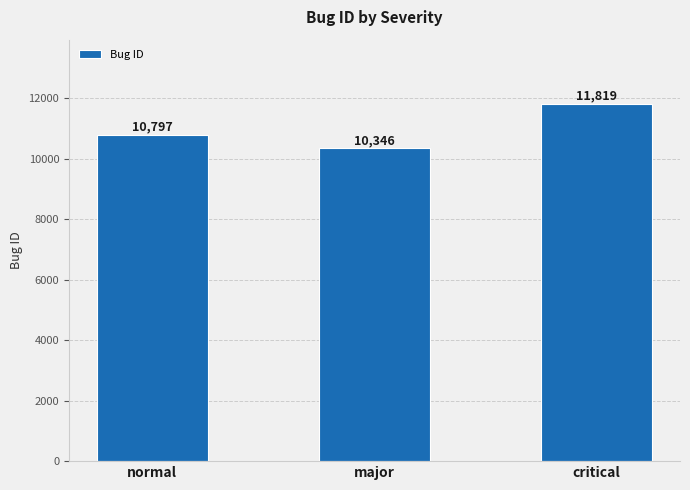

True or false: the data shows 19325 at normal.

False